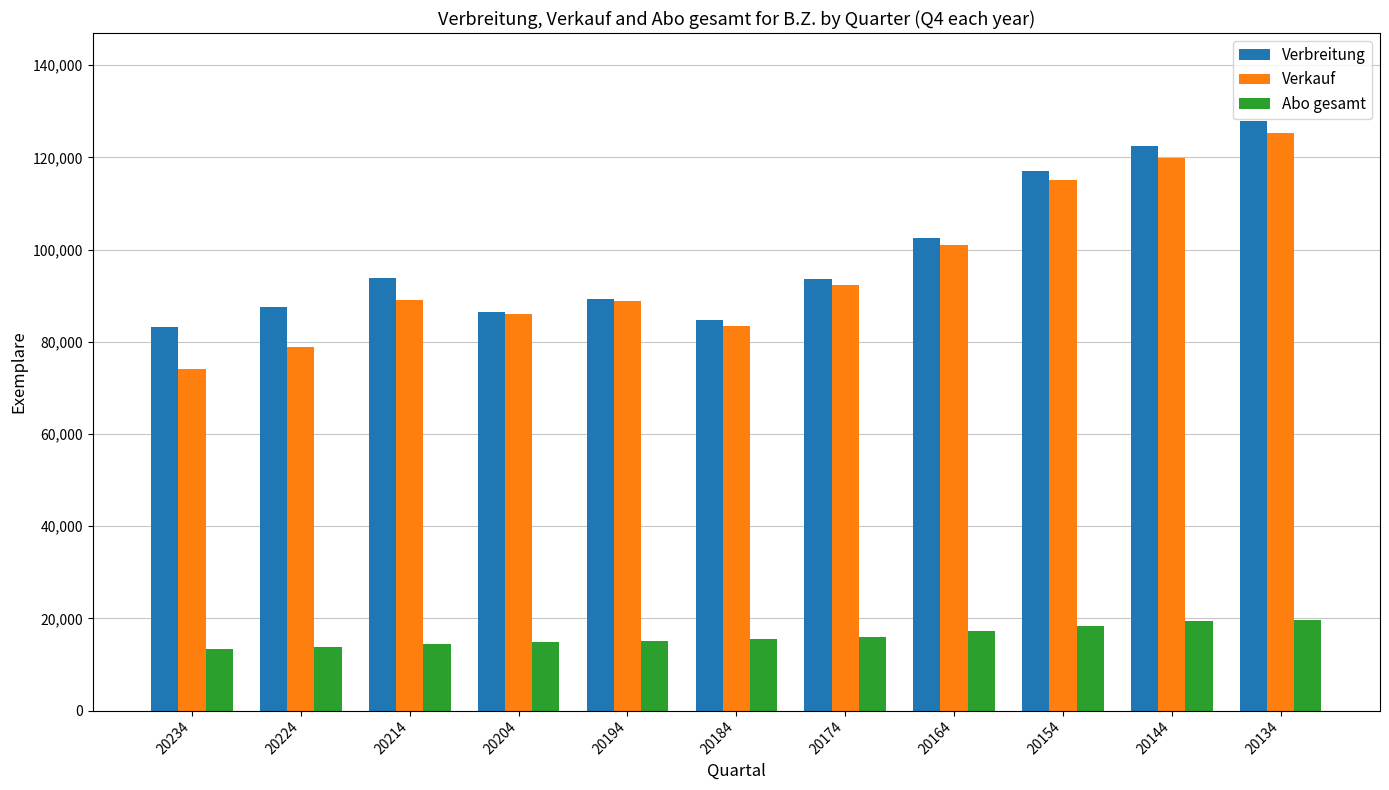

What is the average value of the Verkauf series?

95786